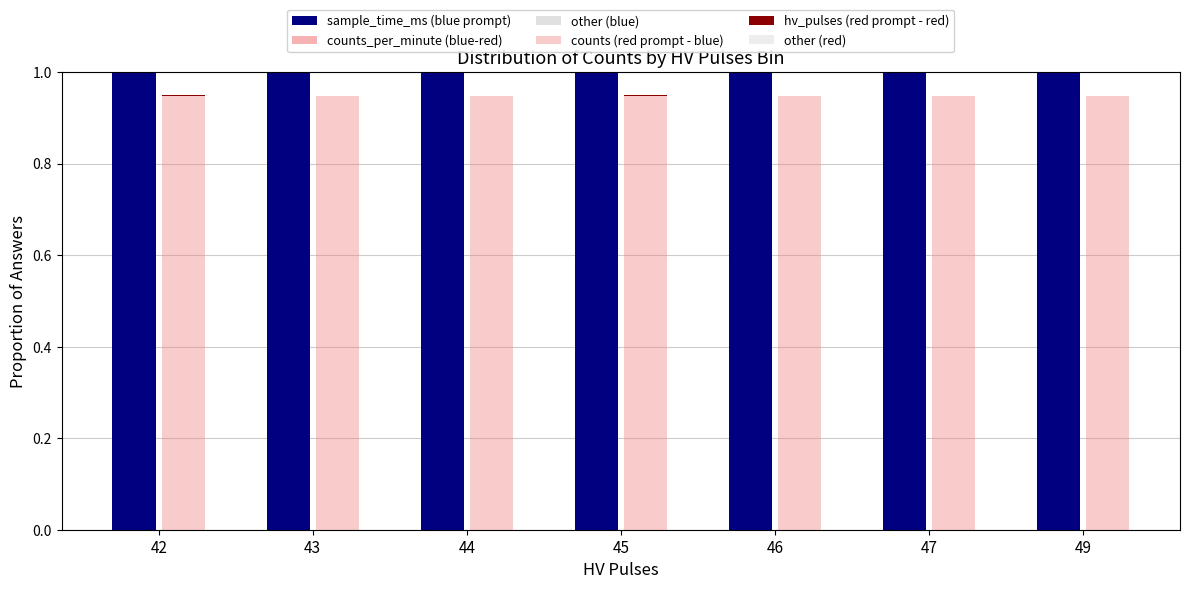

Read the counts (red prompt - blue) value at 43.

0.9